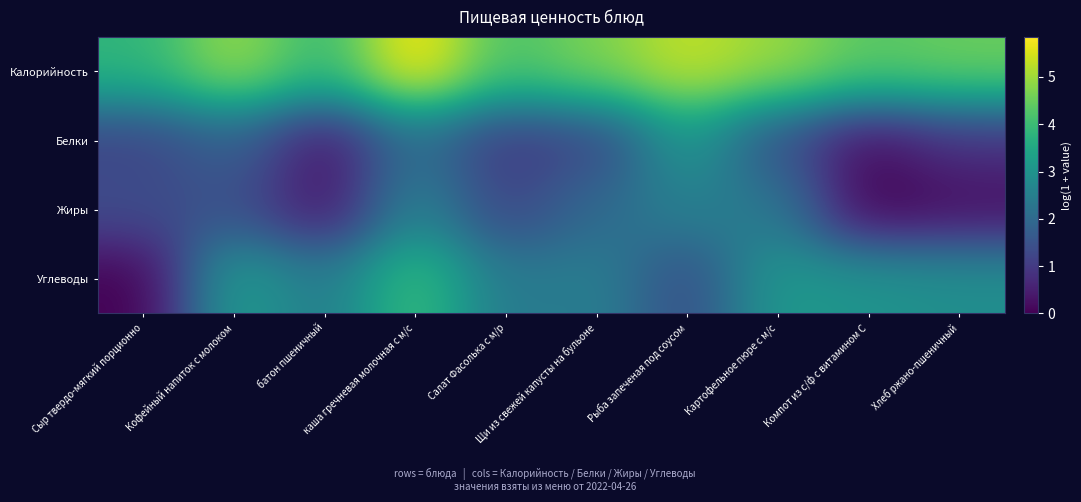

At which category is the sum across all series the highest?

каша гречневая молочная с м/с